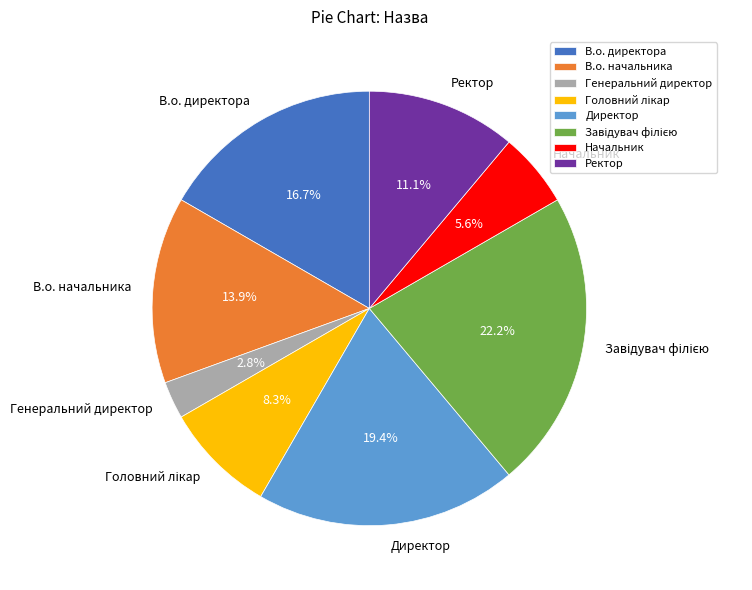

Is there any slice that represents more than half of the pie?

No